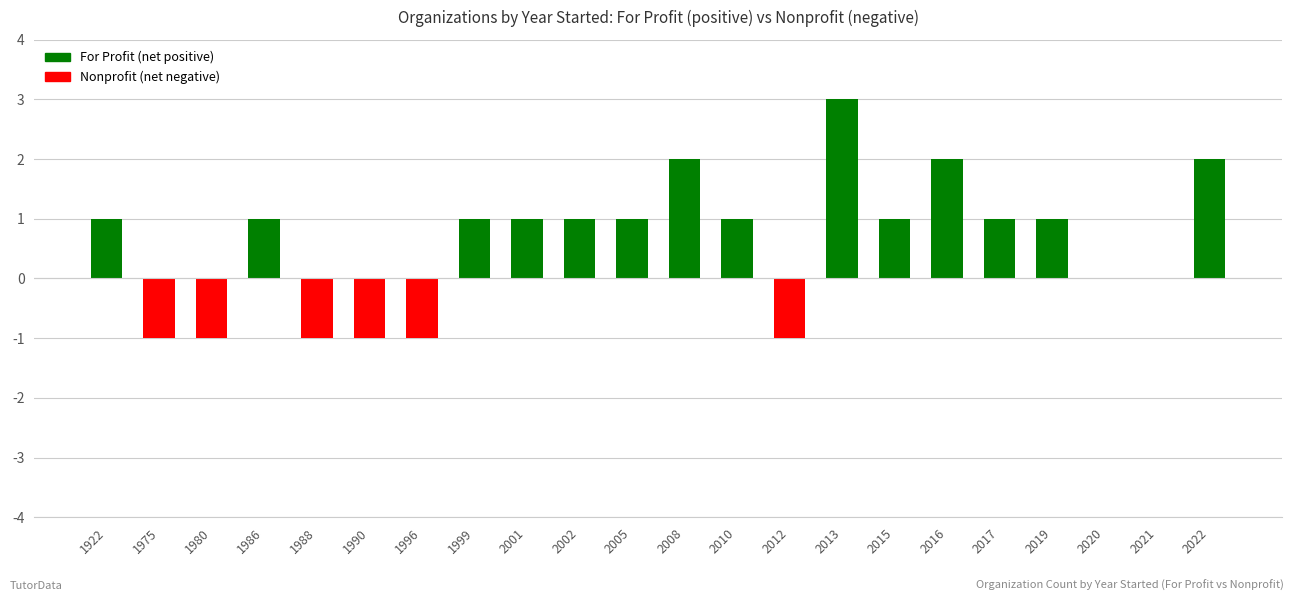

Which label corresponds to the largest value in the chart?

2013